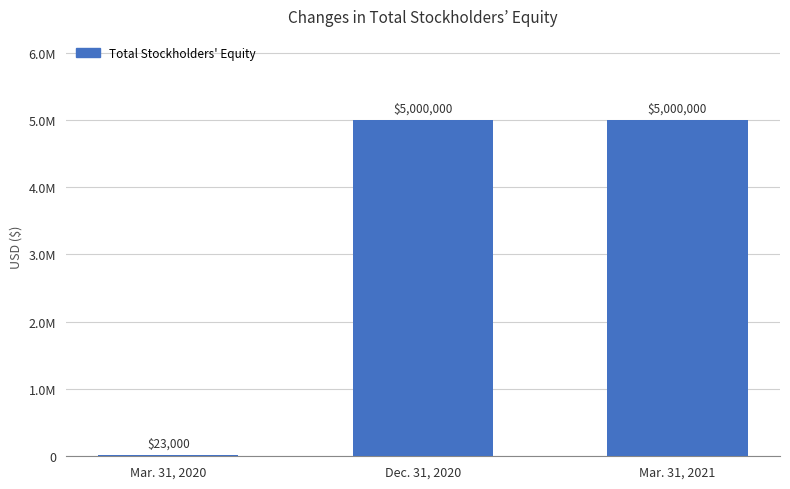

Are the bars horizontal?

No